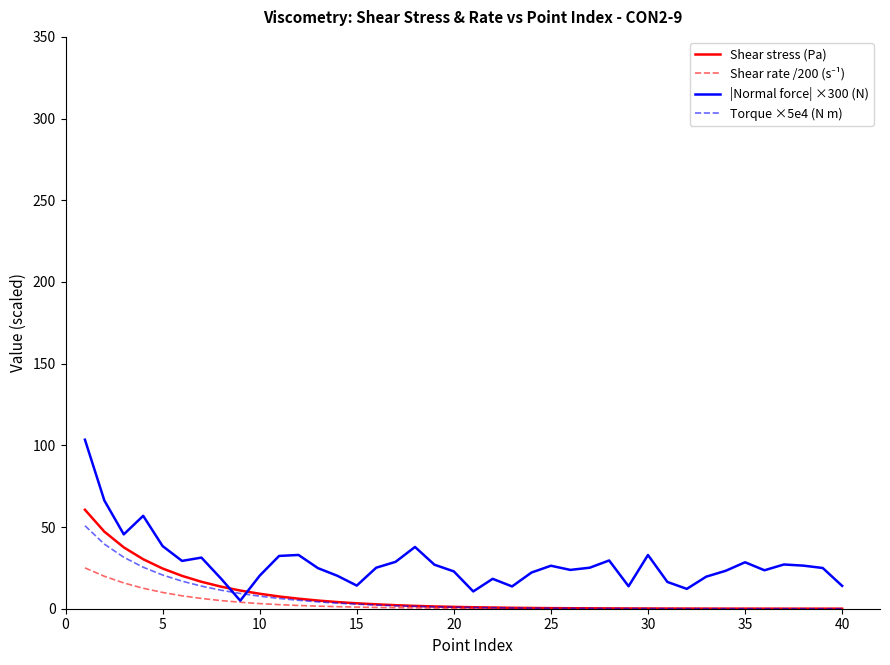

Which series has the widest spread of values?

|Normal force| ×300 (N)